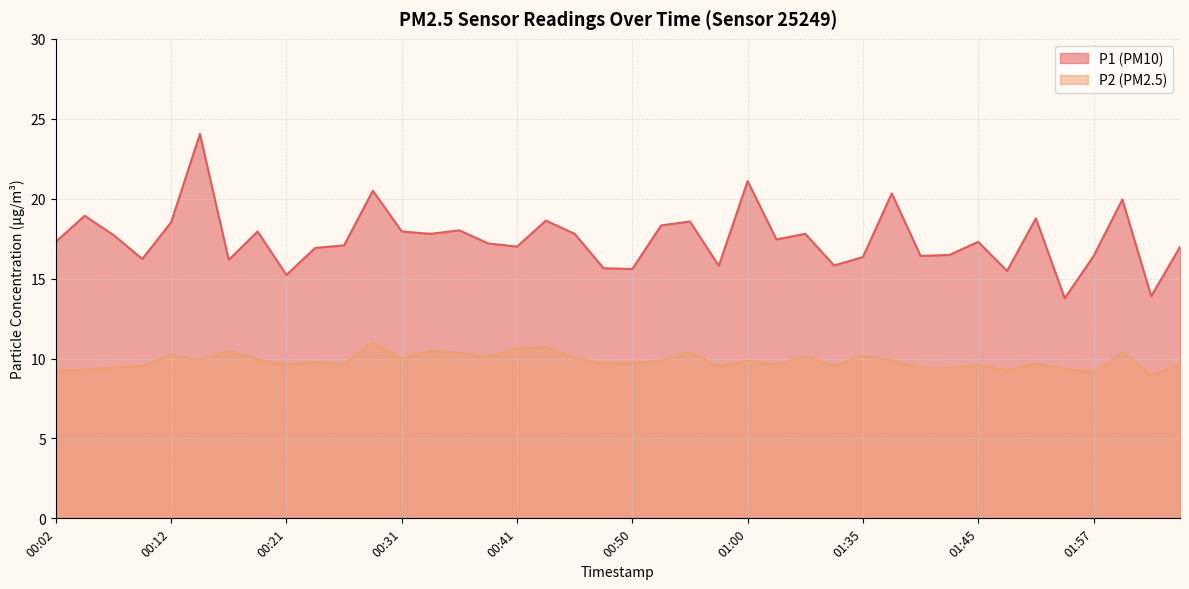

At how many categories does at least one series exceed 9?

40